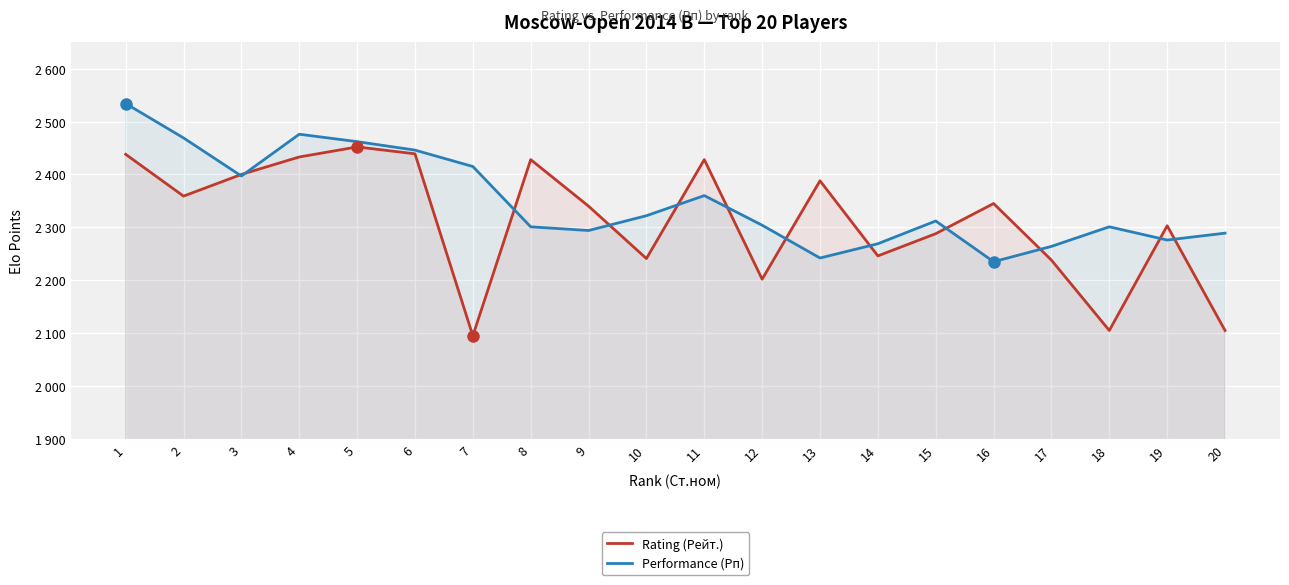

Where do Performance (Рп) and Rating (Рейт.) first cross each other?

2 and 3